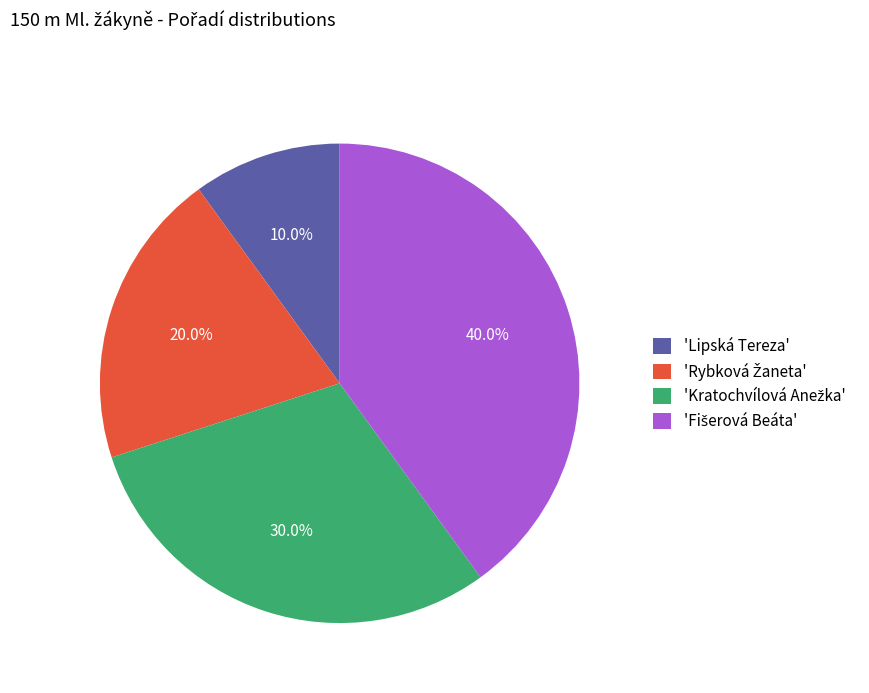

What portion of the pie excludes 'Lipská Tereza'?

90.0%